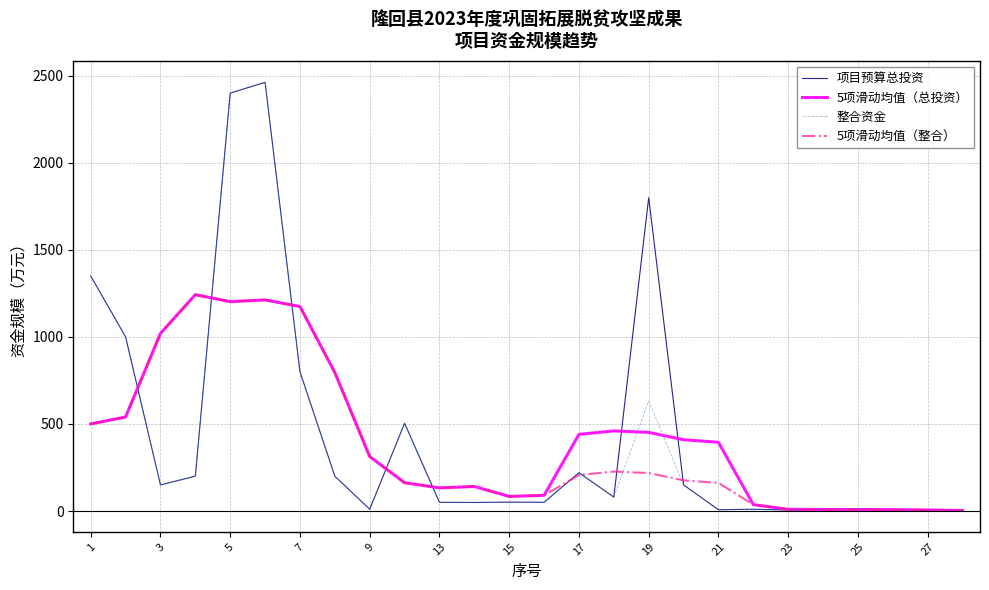

How many lines are shown in the chart?

4